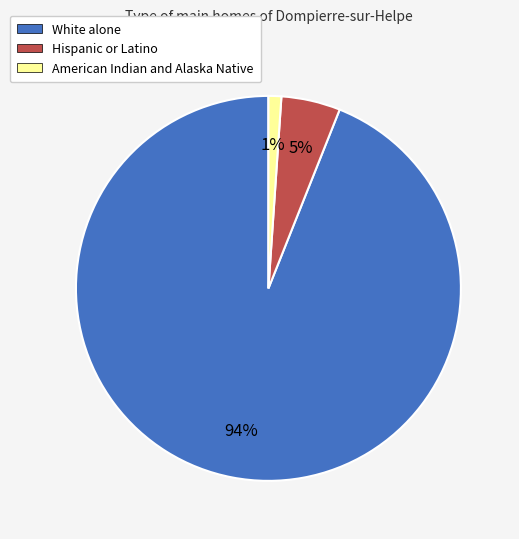

Which category accounts for the majority?

White alone